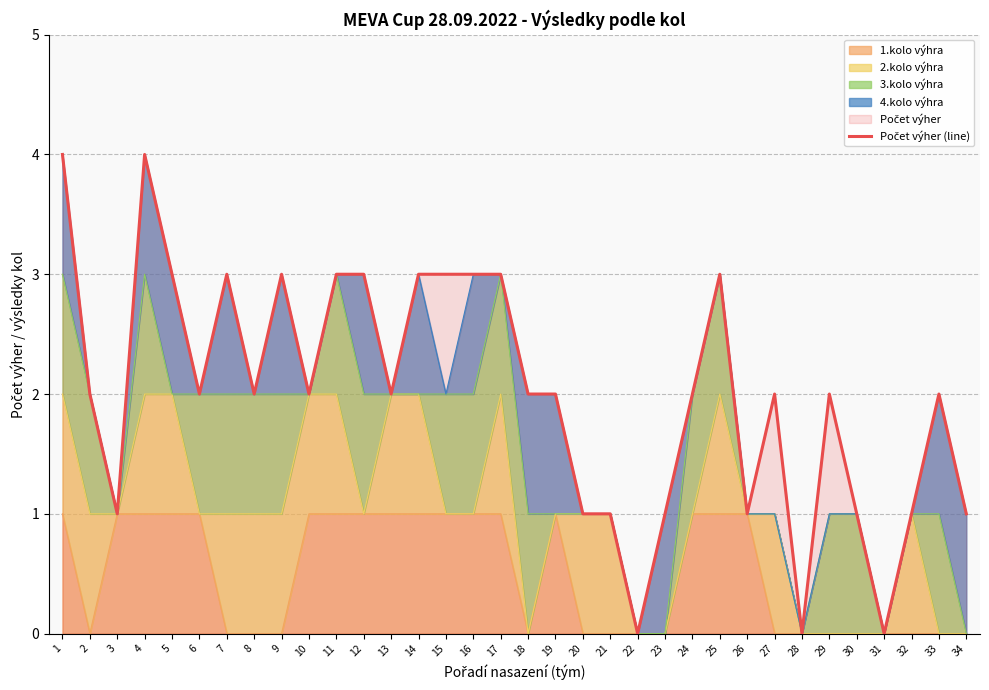

At which label is the value closest to 2?

2